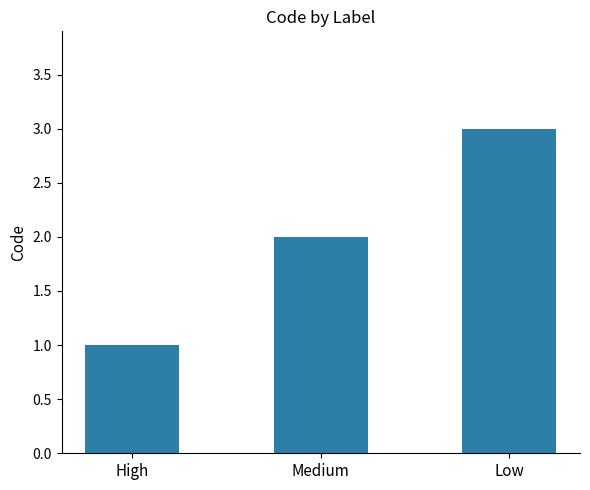

Read the value at Low.

3